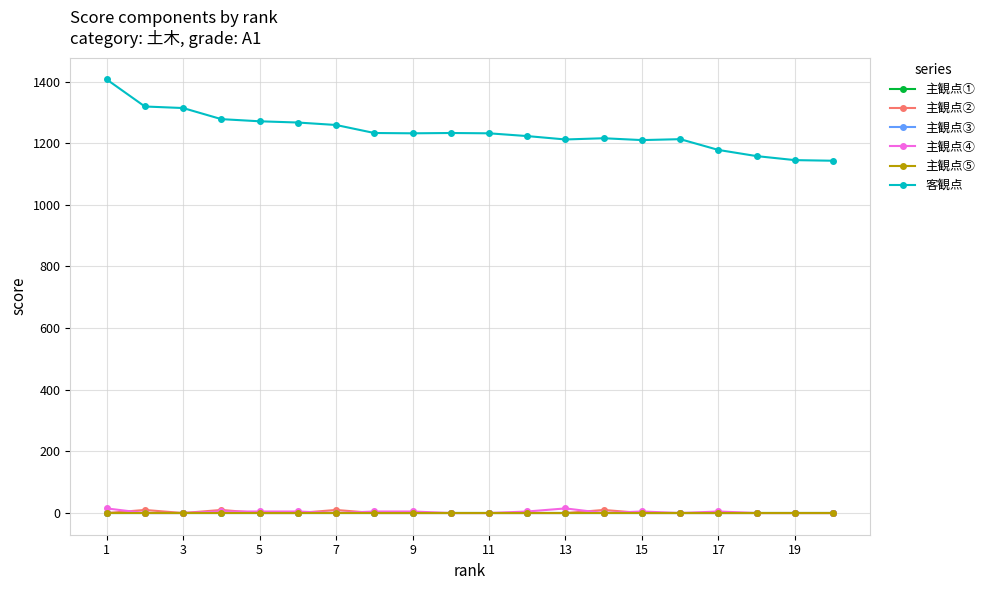

Is this an area chart (filled region under the line)?

No